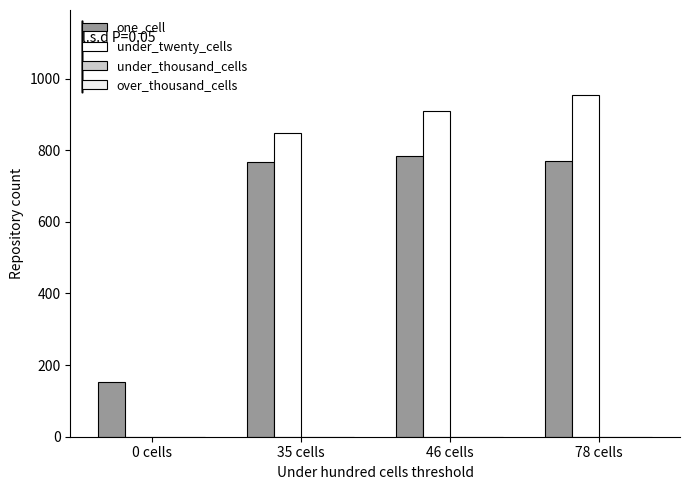

How many positive values does the under_twenty_cells series have?

3